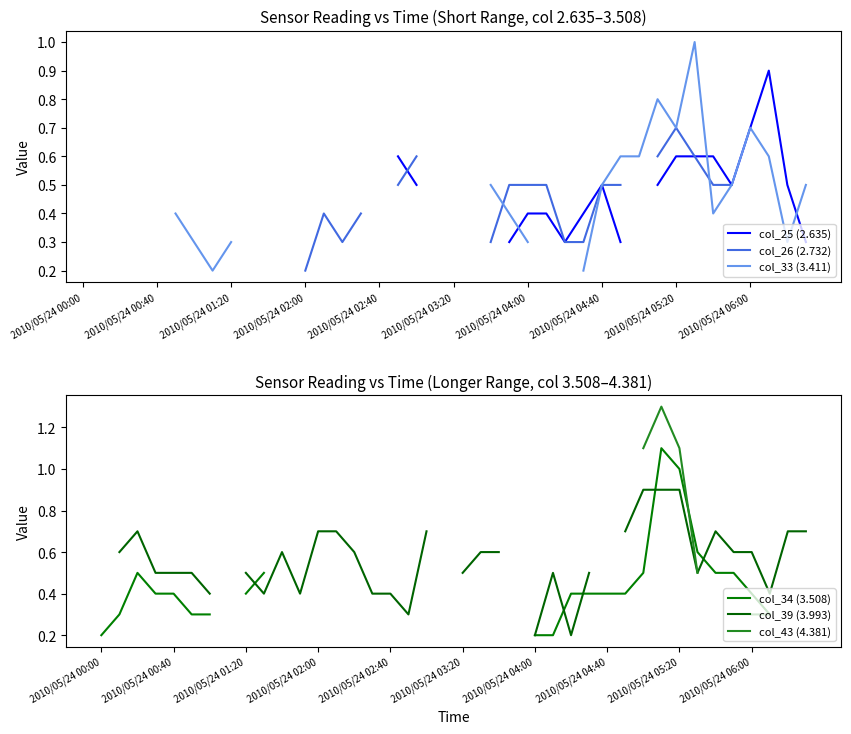

True or false: col_39 (3.993) has more than 0 points higher than both neighbors.

True